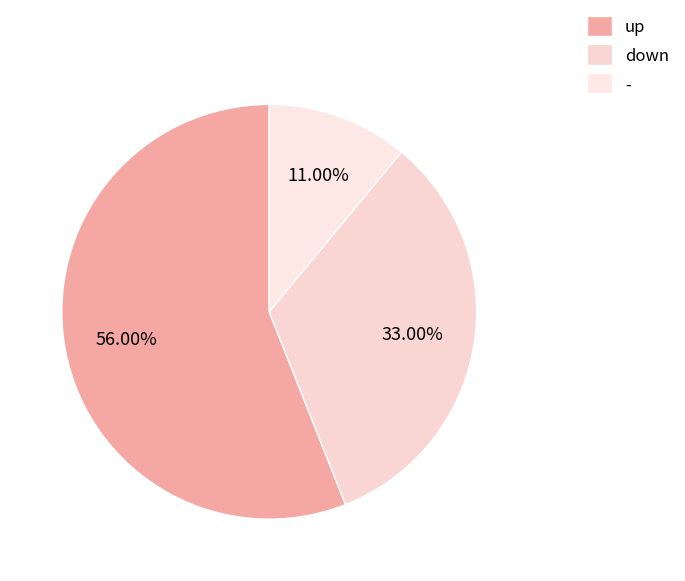

The - slice represents 11% of the pie. True or false?

True